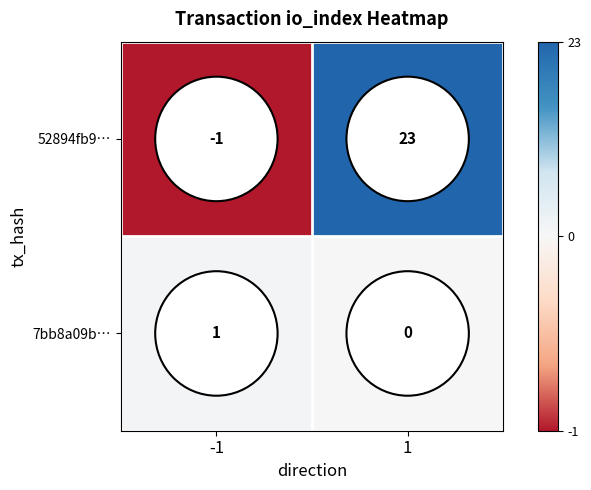

What value does the 52894fb9… series have at 1, to the nearest 10?

20